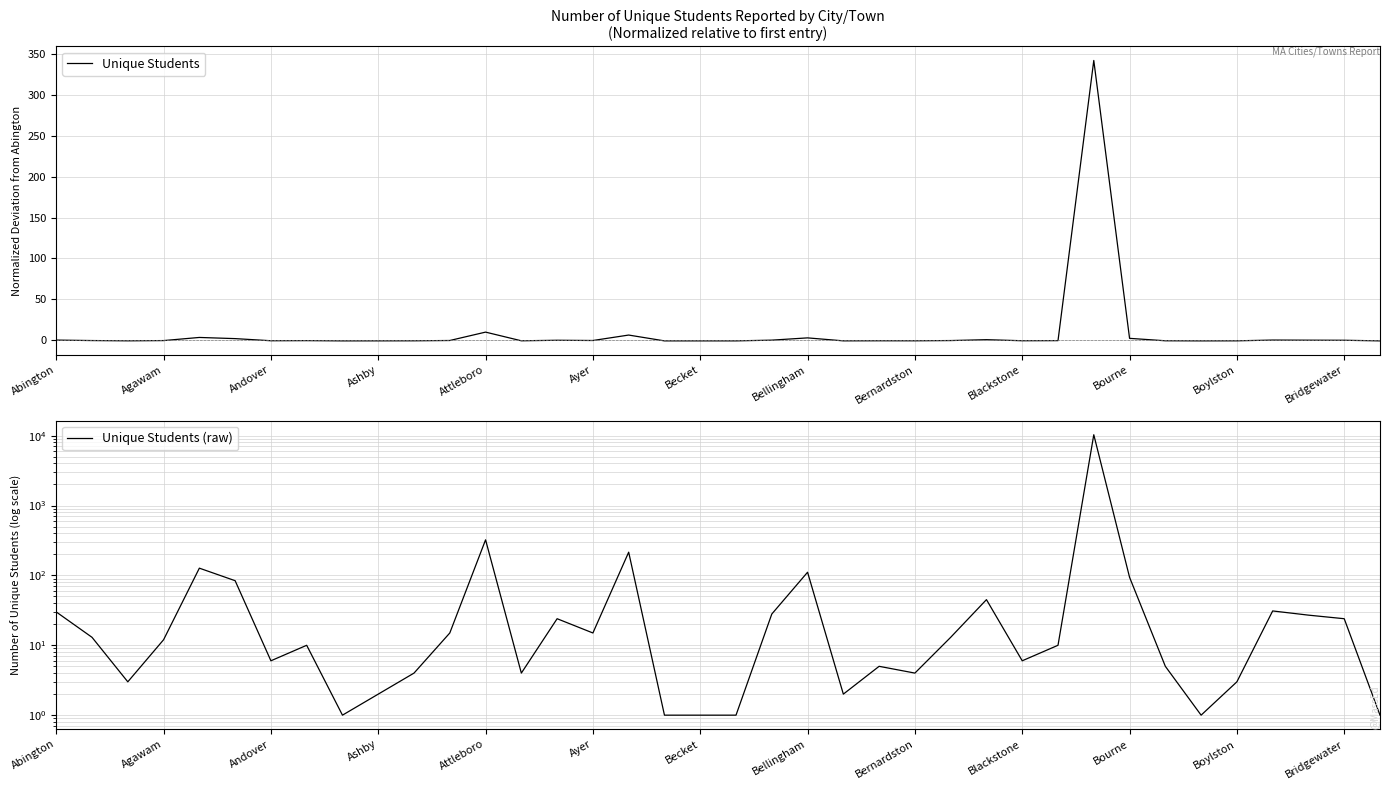

What is the sum of all Unique Students values?

349.0